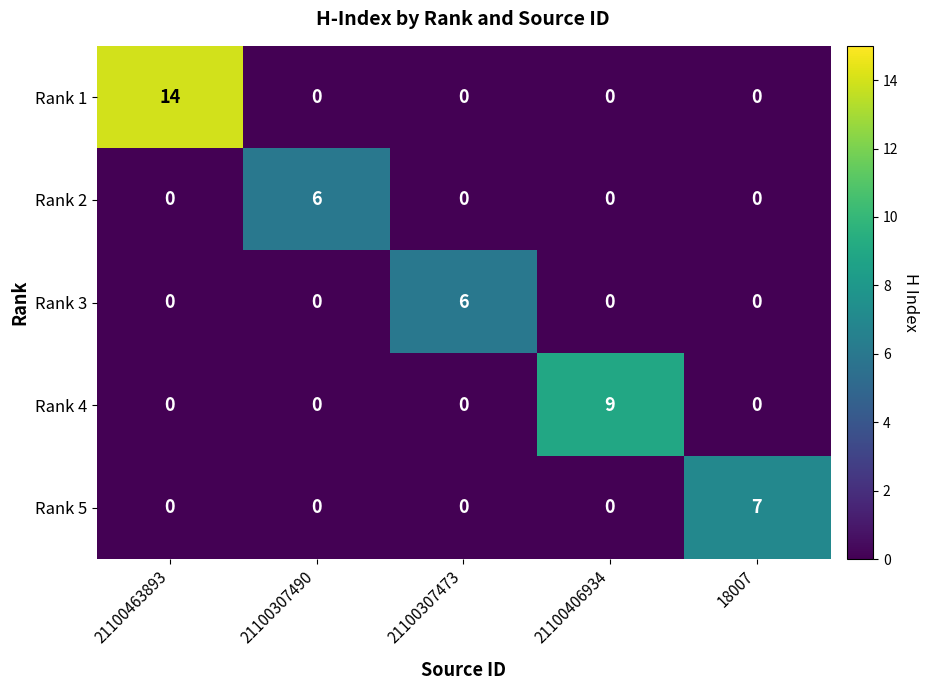

Reading left to right, transcribe all the data shown in this chart.

Rank 1: 14	0	0	0	0
Rank 2: 0	6	0	0	0
Rank 3: 0	0	6	0	0
Rank 4: 0	0	0	9	0
Rank 5: 0	0	0	0	7